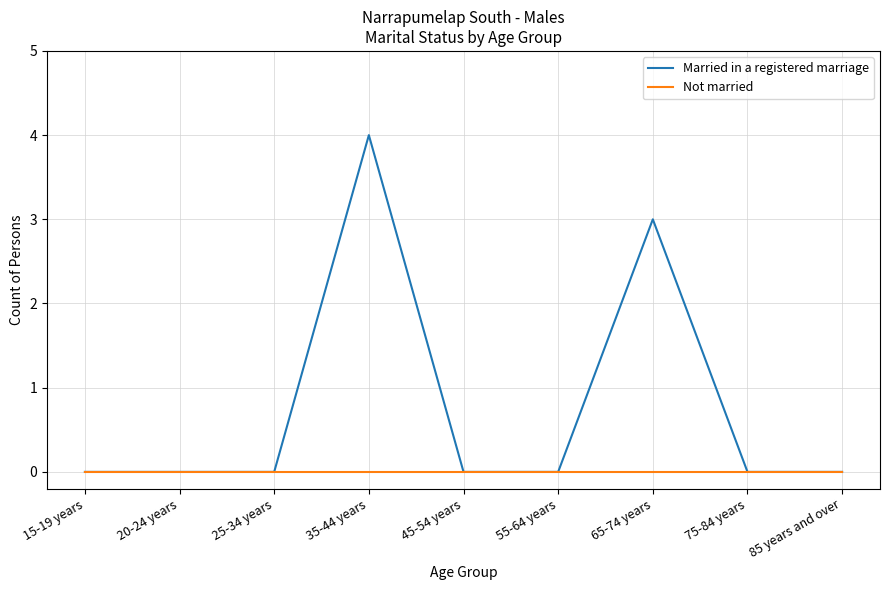

Is it true that Married in a registered marriage equals 0 at 20-24 years?

True